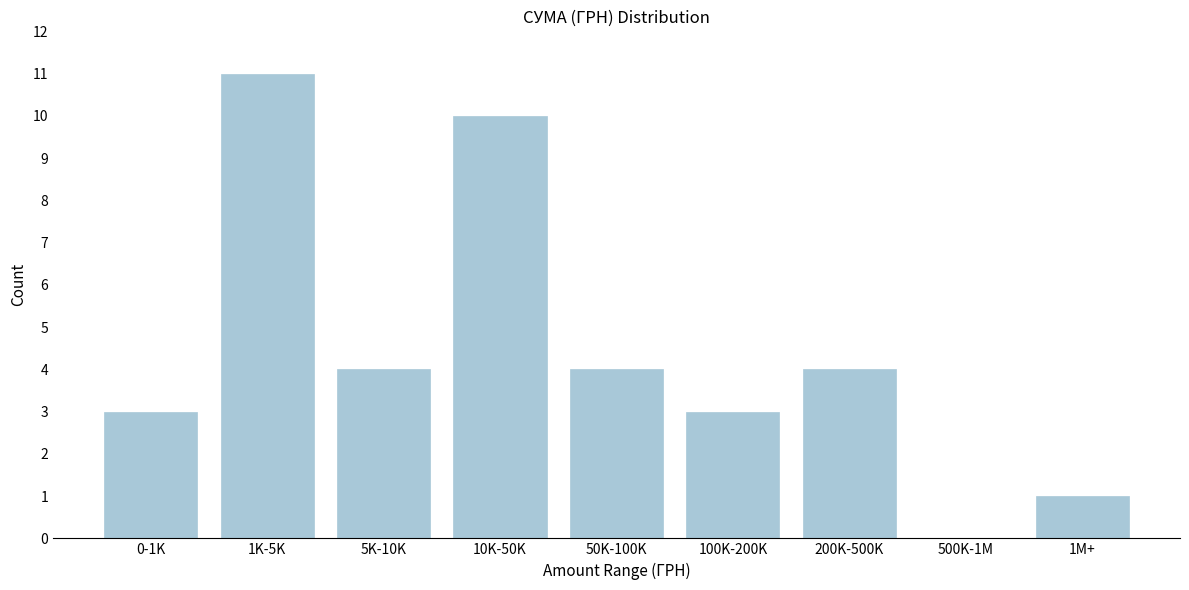

Reading right to left, extract all data points from this chart.

1M+=1	500K-1M=0	200K-500K=4	100K-200K=3	50K-100K=4	10K-50K=10	5K-10K=4	1K-5K=11	0-1K=3